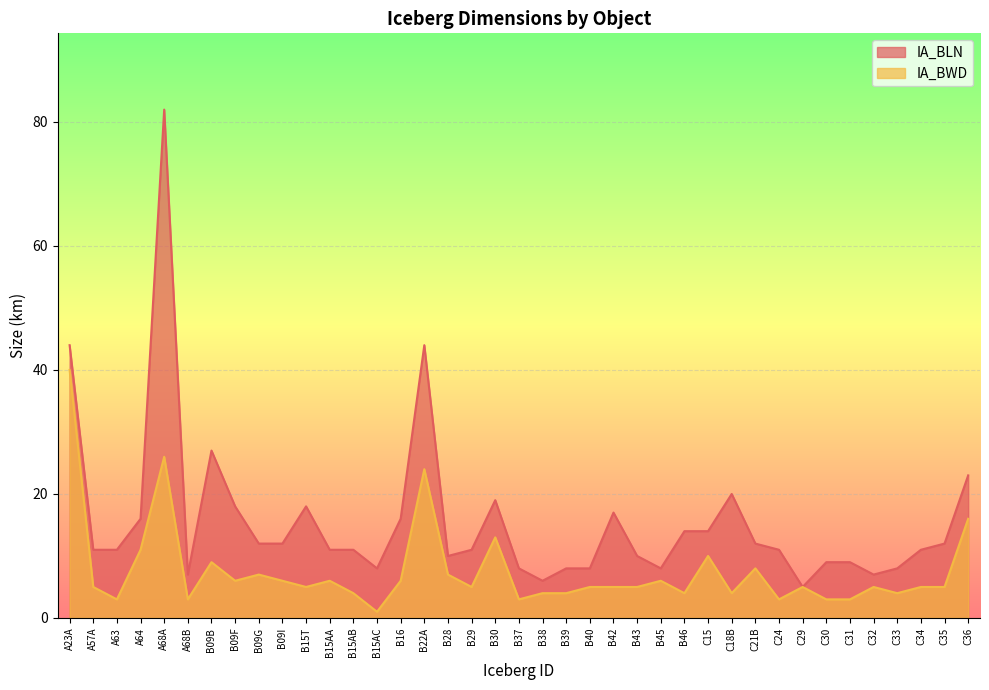

Which category has the highest value in the IA_BWD series?

A23A